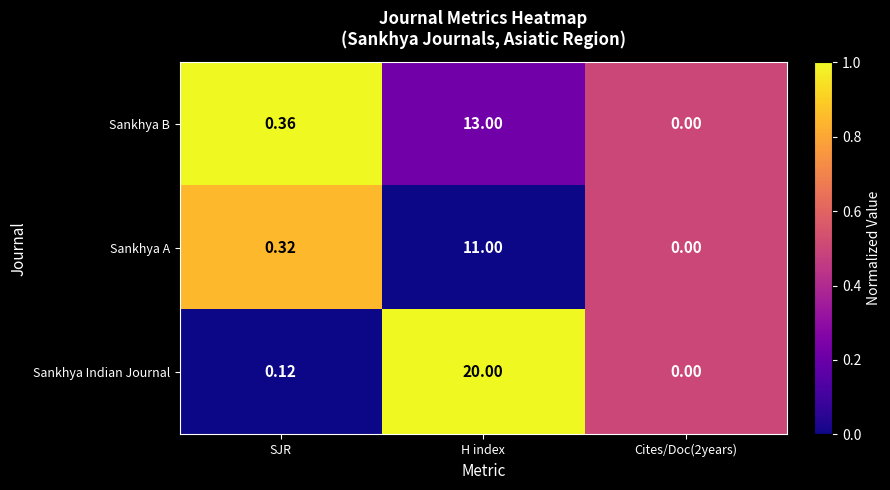

At H index, list the series in order from smallest to largest.

Sankhya A, Sankhya B, Sankhya Indian Journal